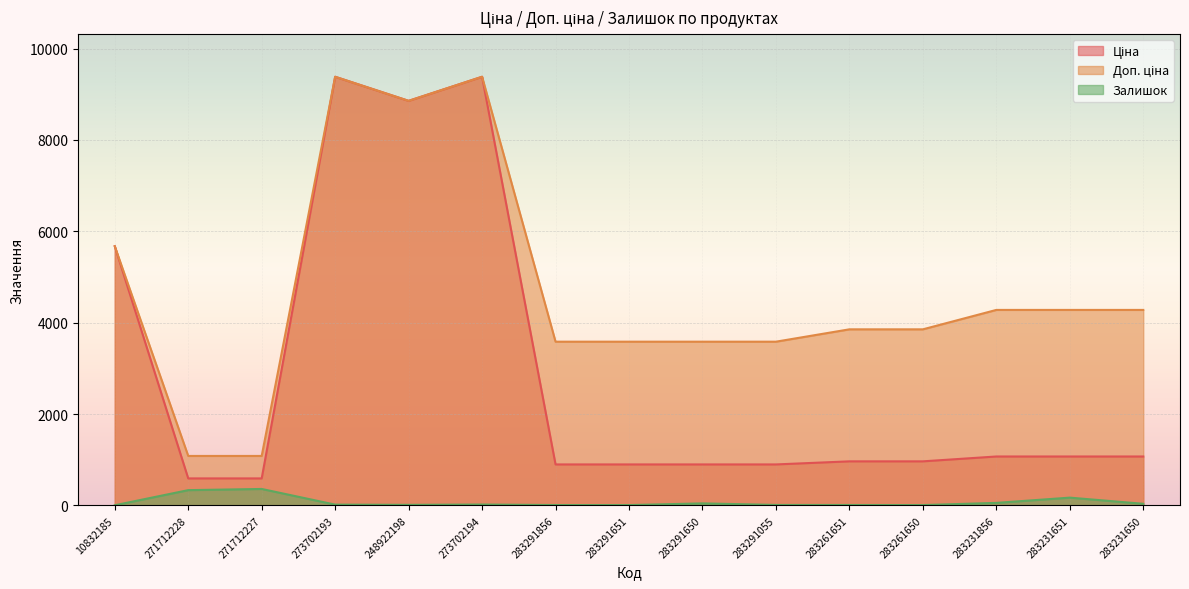

What is the difference between the Ціна values at 283231651 and 271712228?

479.9